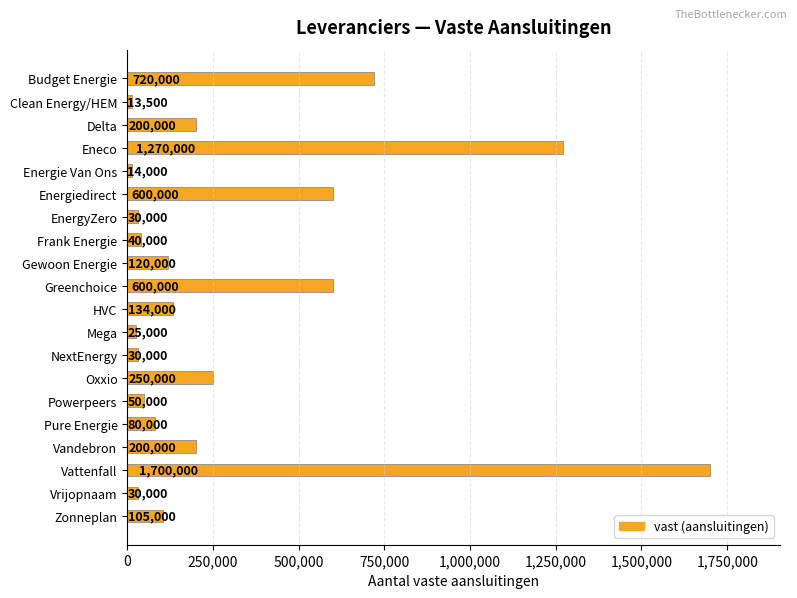

What is the sum of all values?

6211500